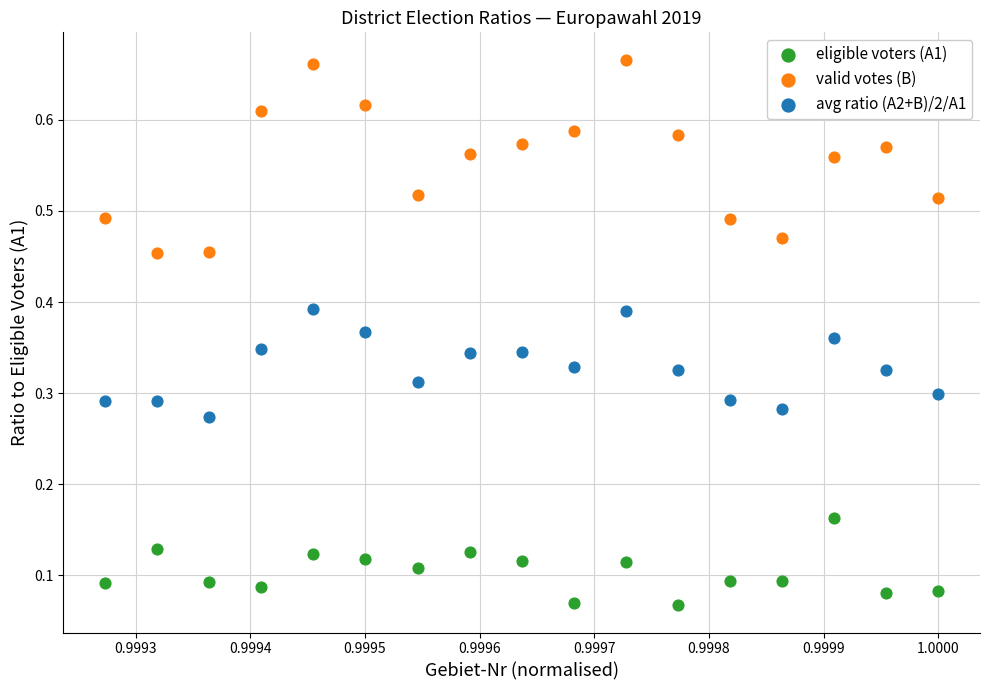

Which series reaches the maximum Y coordinate?

valid votes (B)